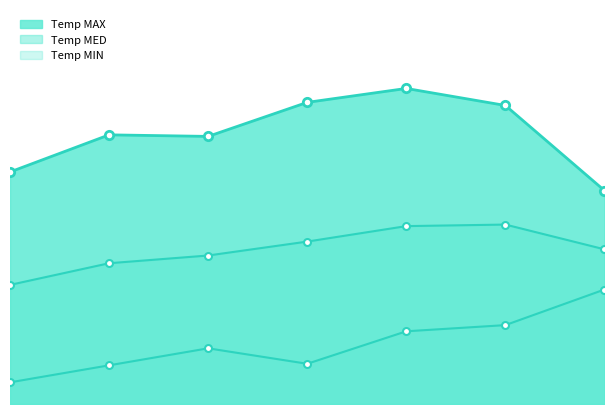

At which category is the sum across all series the highest?

2020-03-20